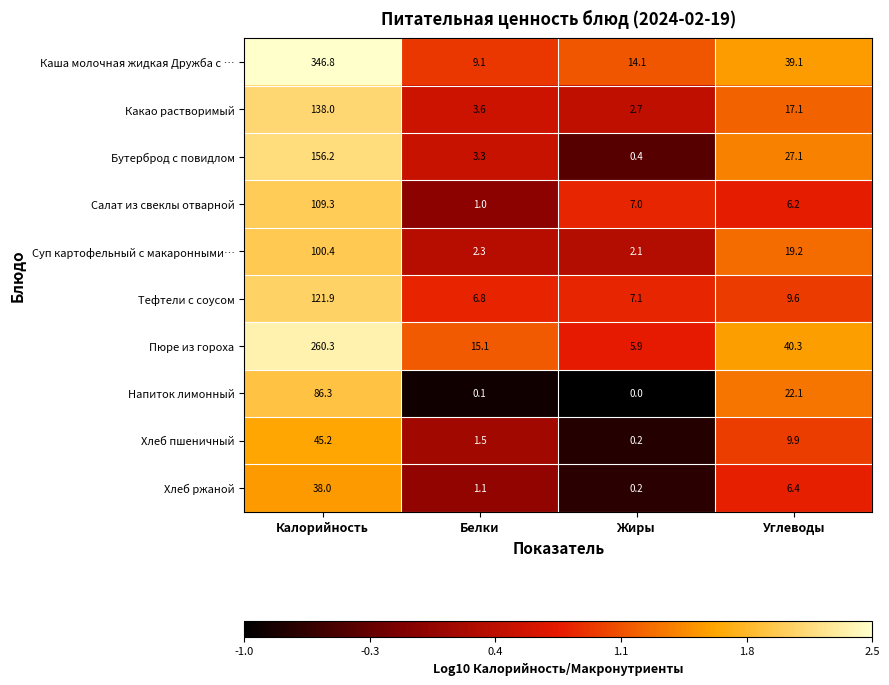

At which label does Тефтели с соусом reach its minimum?

Белки